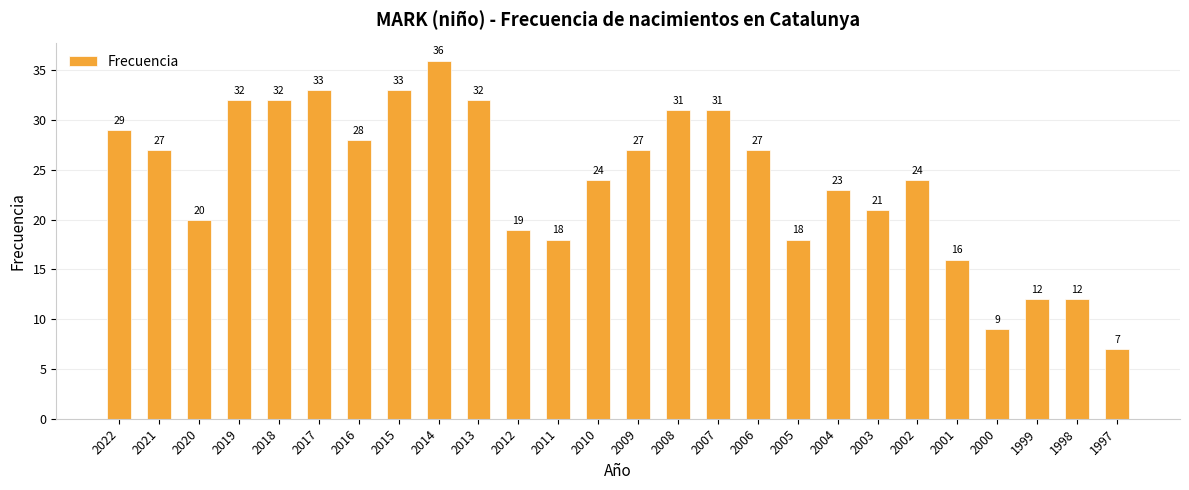

Which category has the highest value across all series?

2014